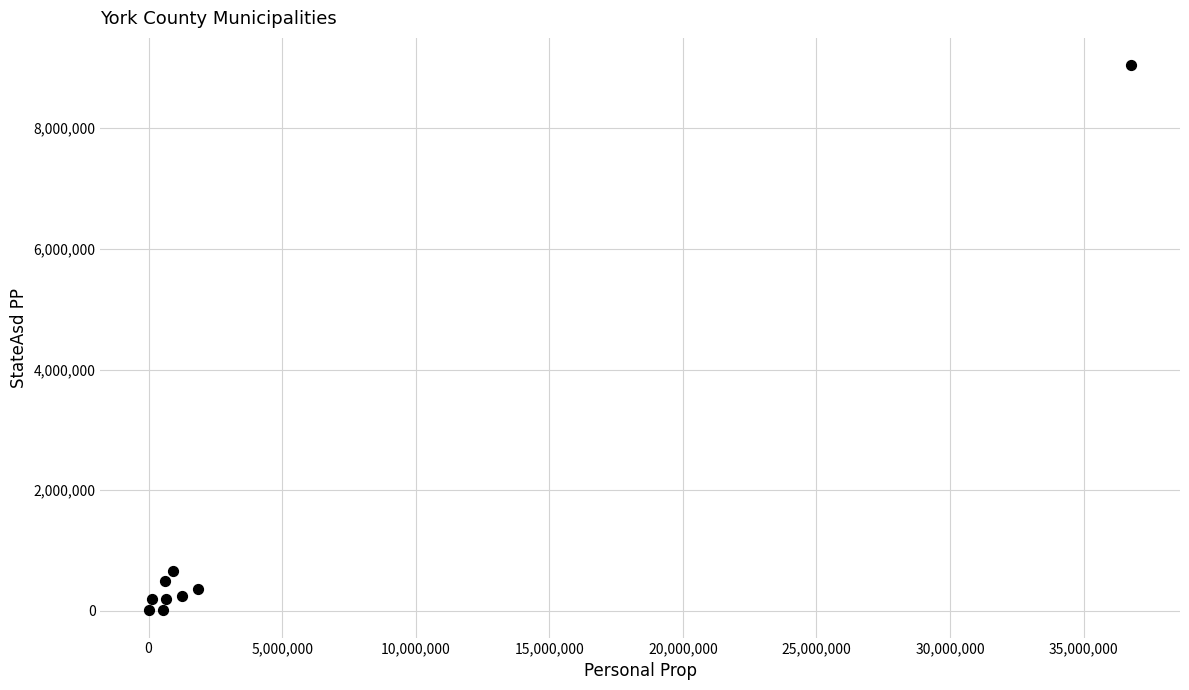

What is the average X value?

4753197